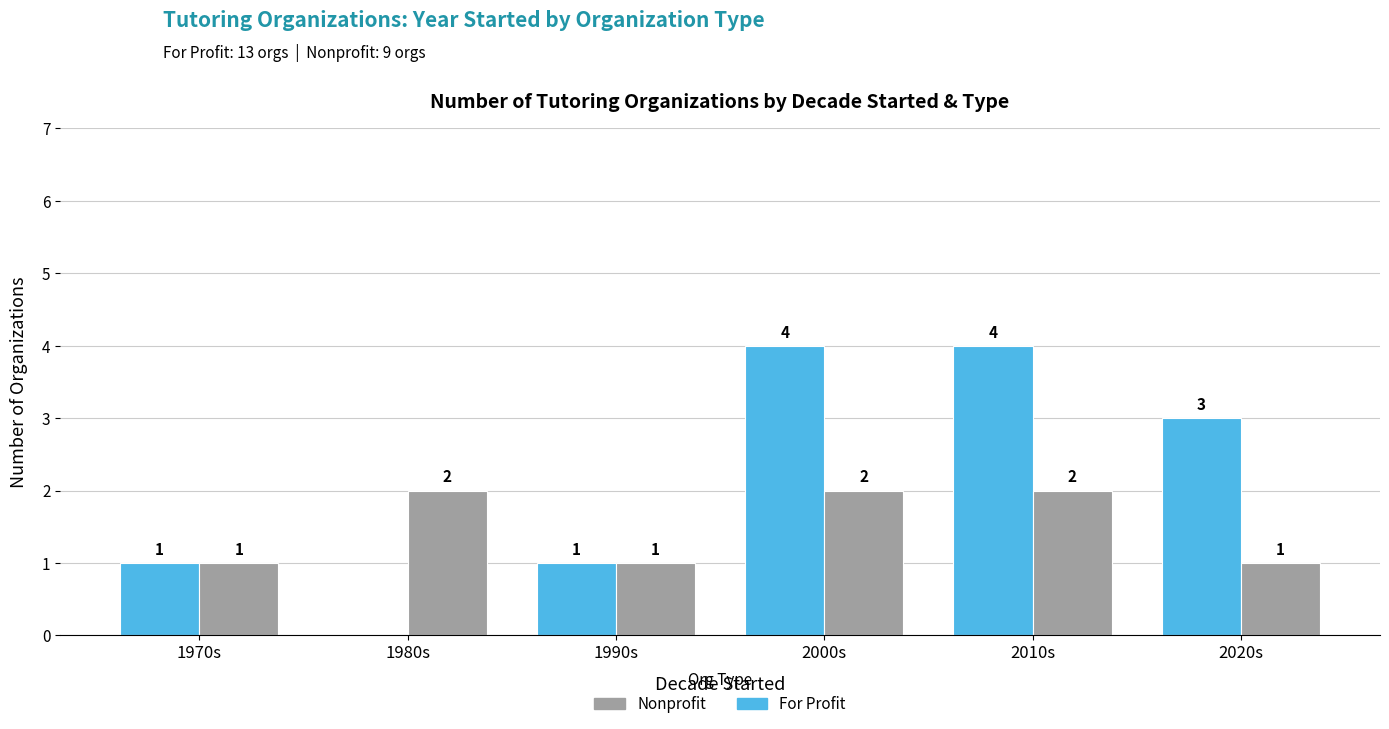

What is the difference between the Nonprofit values at 1990s and 1980s?

1